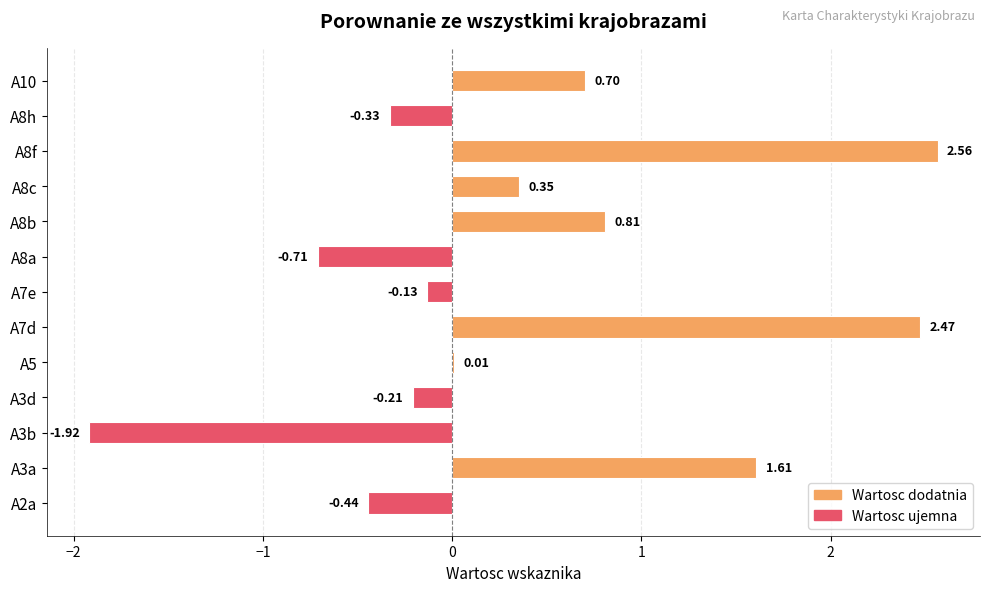

What is the sum of all values?

4.8